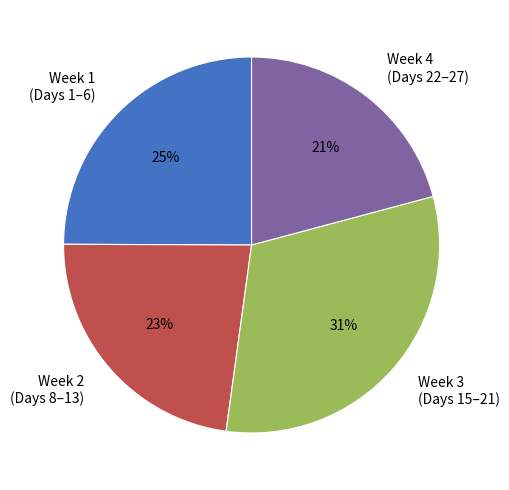

To the nearest percent, what portion does Week 4 (Days 22–27) represent?

21%